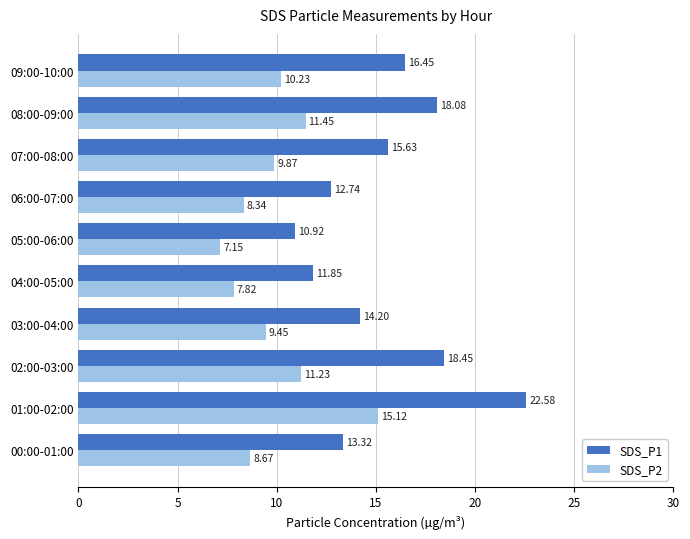

Rank the categories by SDS_P2 value from lowest to highest.

05:00-06:00, 04:00-05:00, 06:00-07:00, 00:00-01:00, 03:00-04:00, 07:00-08:00, 09:00-10:00, 02:00-03:00, 08:00-09:00, 01:00-02:00